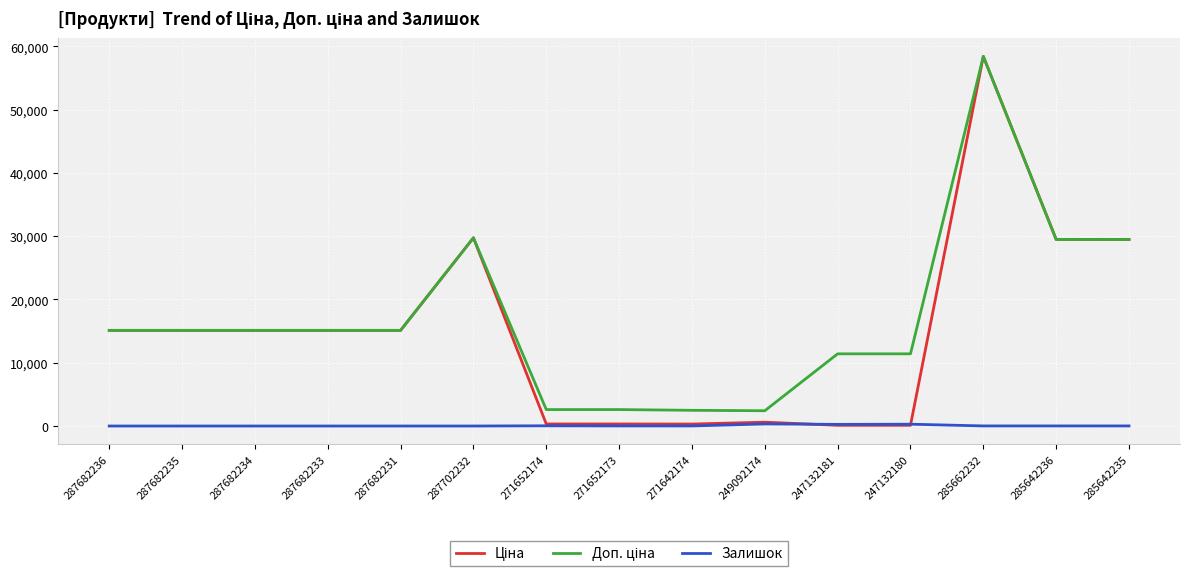

What position from the left is 249092174?

10